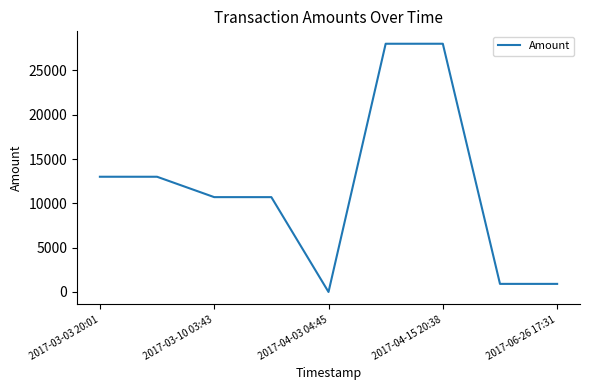

What is the difference between the maximum and minimum values?

28002